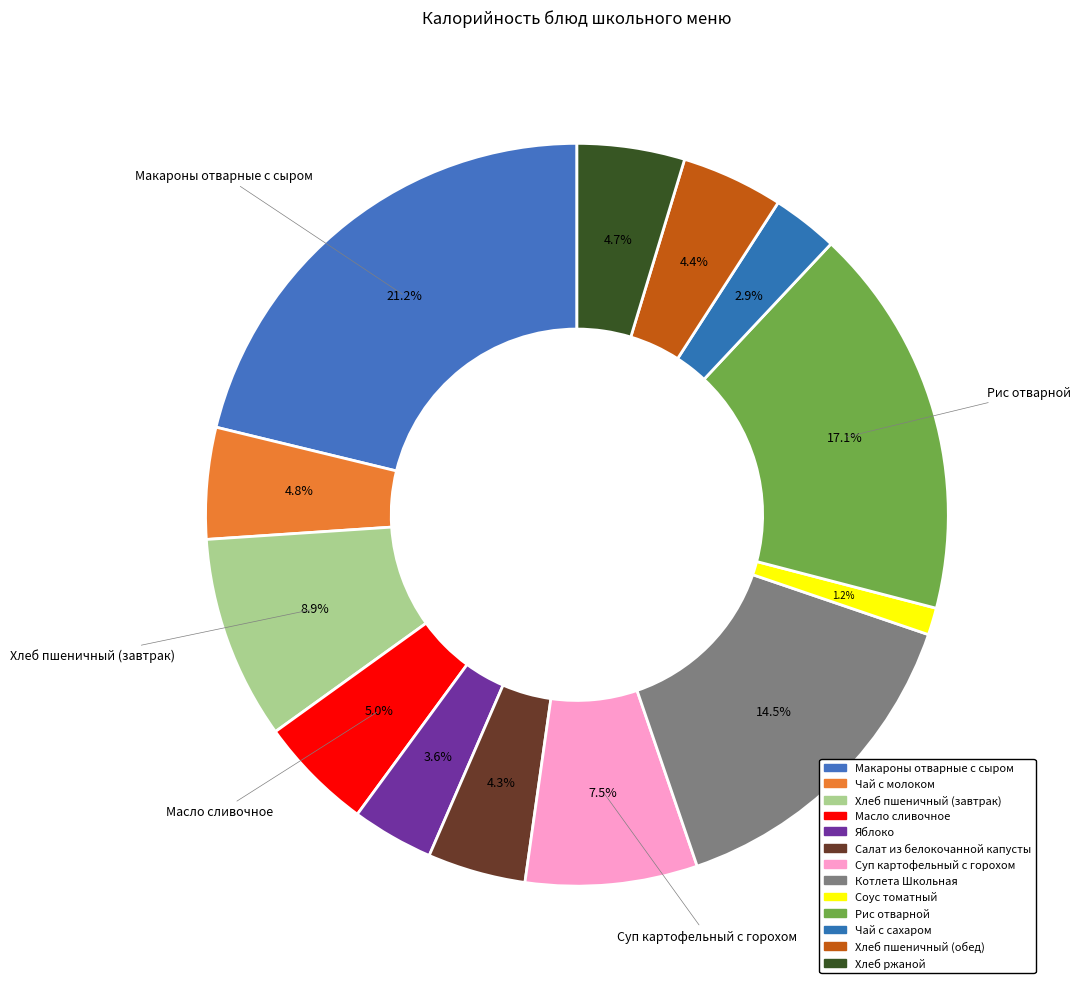

To the nearest percent, what is the difference between the Масло сливочное and Макароны отварные с сыром slice percentages?

16%